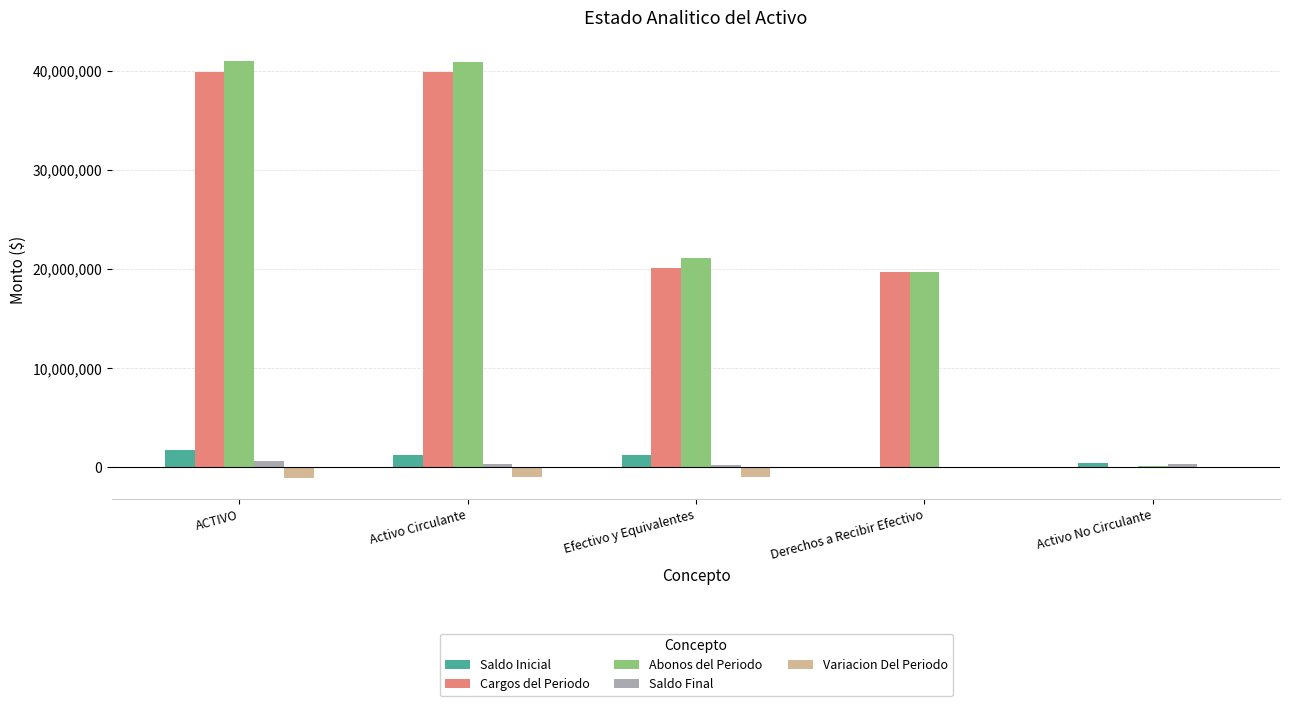

At which label does Abonos del Periodo first exceed 21093702?

ACTIVO